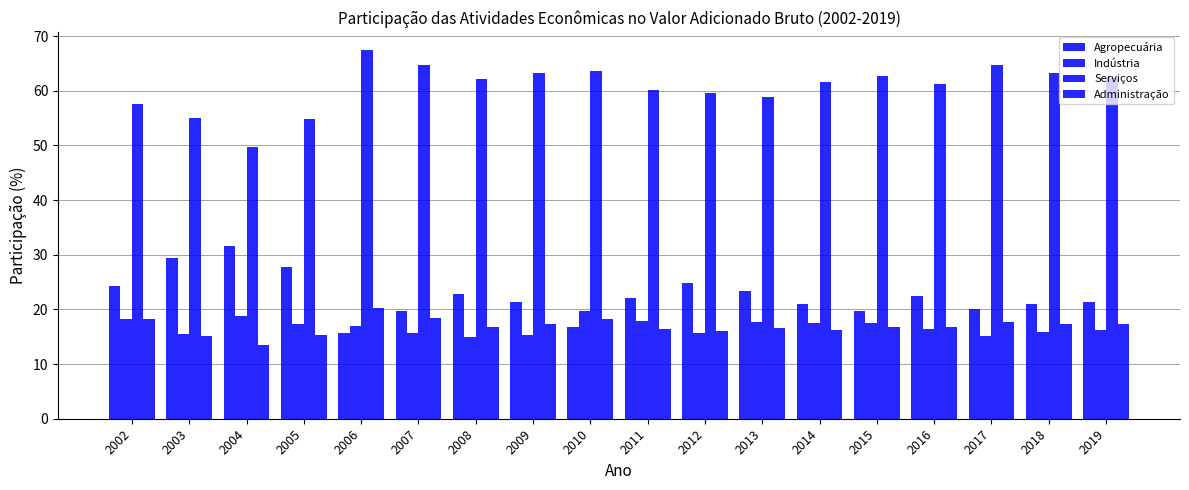

How many bars are there in each group?

4